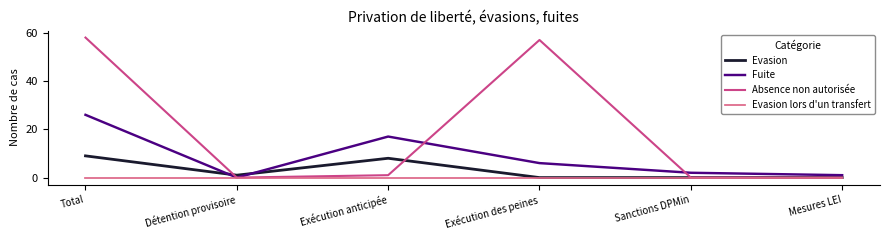

Which series has the largest total across all categories?

Absence non autorisée